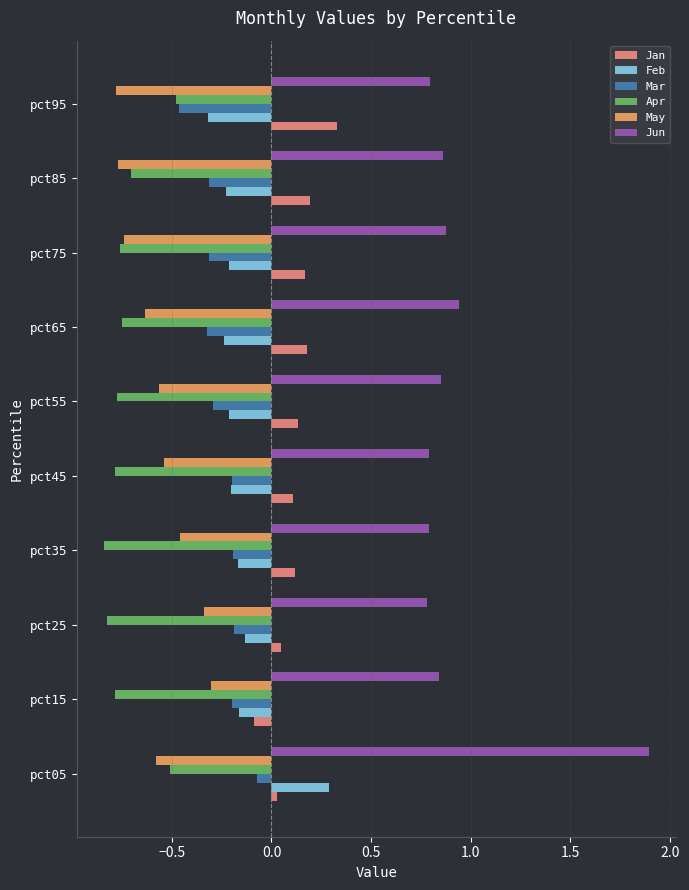

Is it true that Apr equals -0.3 at pct45?

False